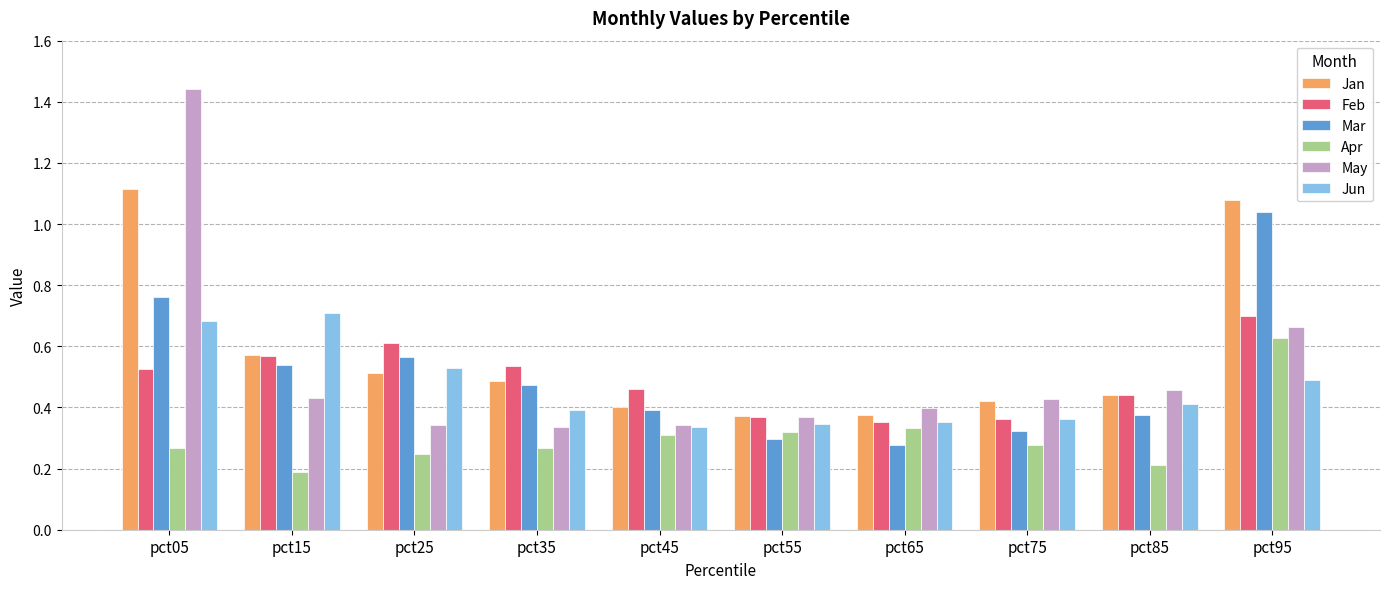

What is the sum of the Jan values at pct05 and pct25?

1.6